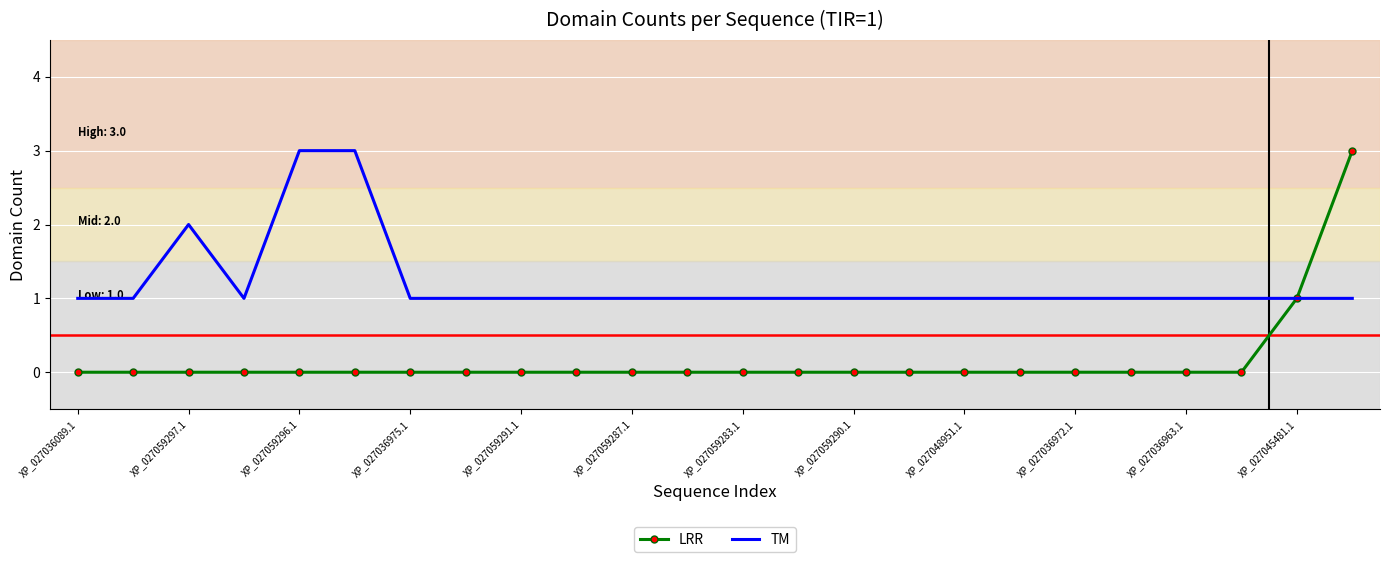

Reading right to left, extract all data points from this chart.

LRR: 3	1	0	0	0	0	0	0	0	0	0	0	0	0	0	0	0	0	0	0	0	0	0	0
TM: 1	1	1	1	1	1	1	1	1	1	1	1	1	1	1	1	1	1	3	3	1	2	1	1